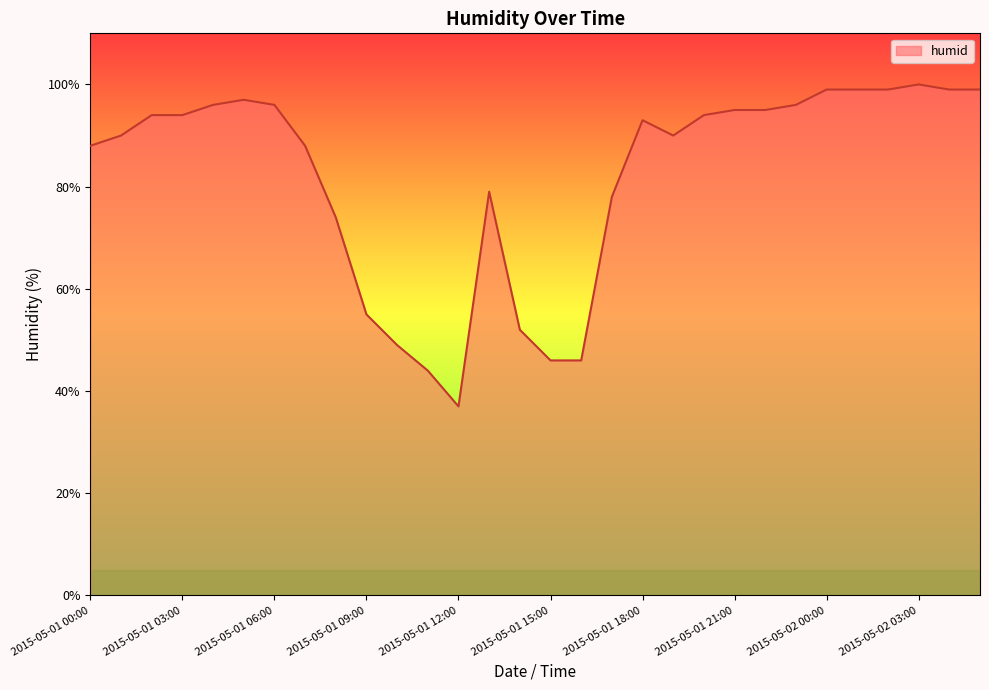

How many distinct data groups are displayed?

1